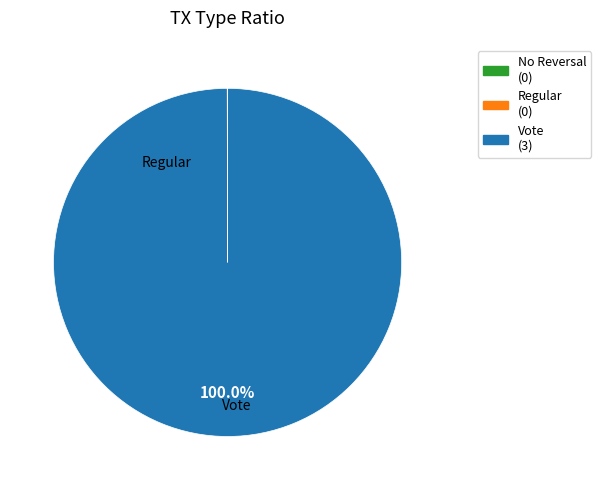

Is it true that Vote is 100% of the pie?

True